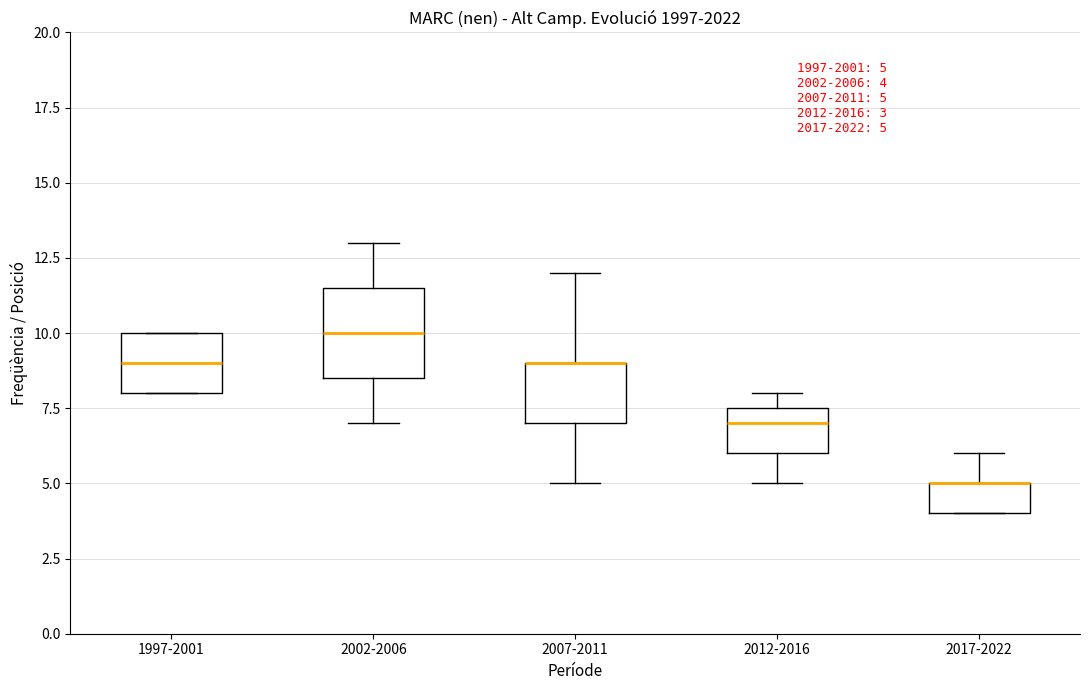

Which box is the tallest, from its lower edge to its upper edge?

2002-2006